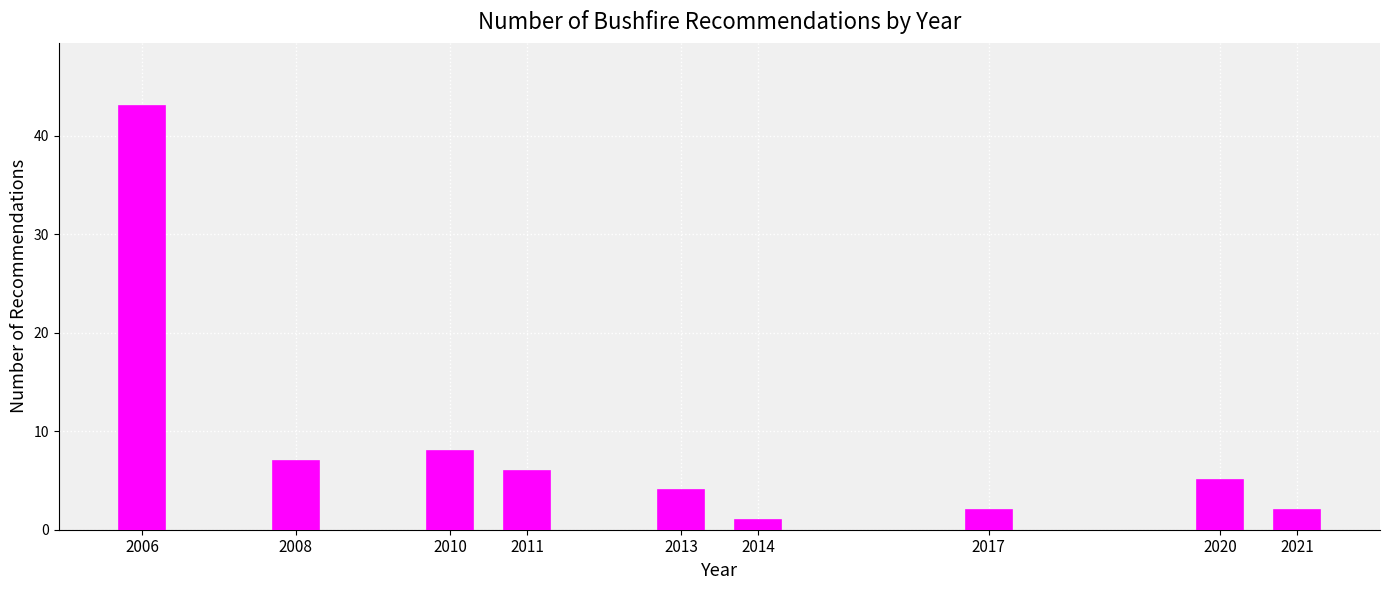

Reading left to right, extract all data points from this chart.

2006=43	2008=7	2010=8	2011=6	2013=4	2014=1	2017=2	2020=5	2021=2